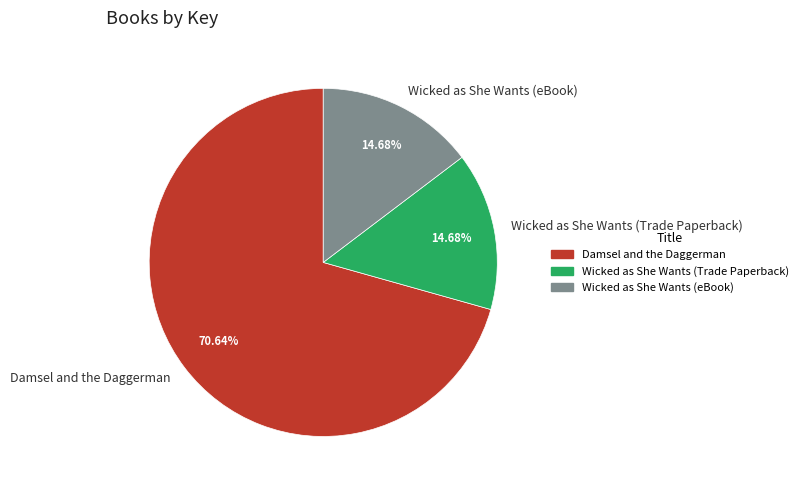

How many slices are in this pie chart?

3